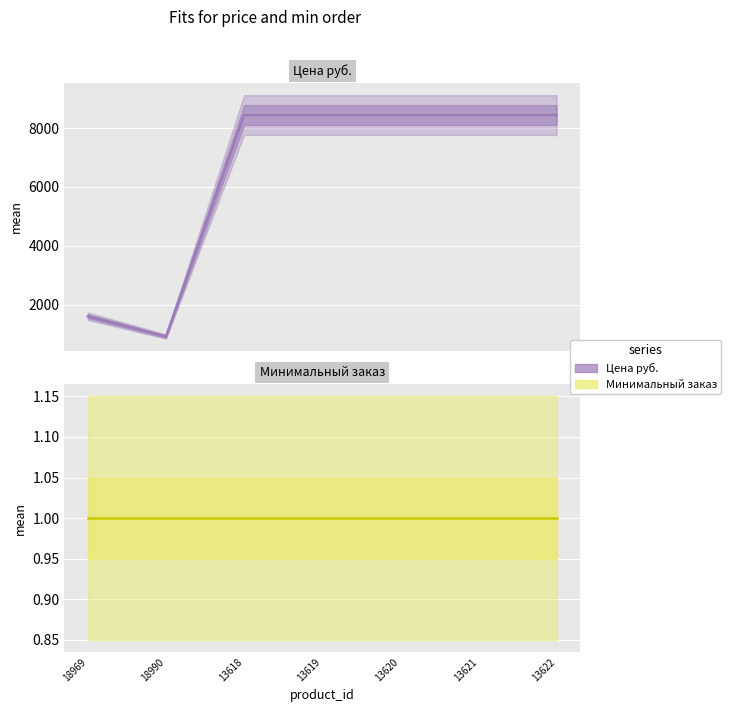

What is the change in value from 18969 to 13621?

+6834.1